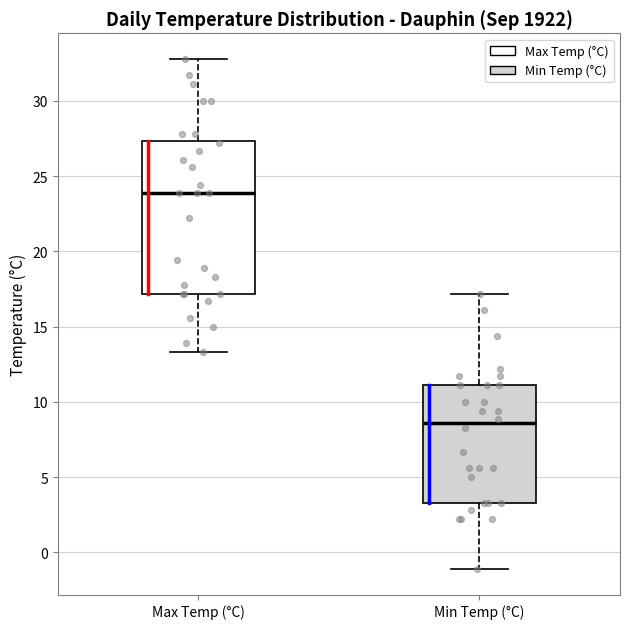

Which box's median line is the lowest?

Min Temp (°C)